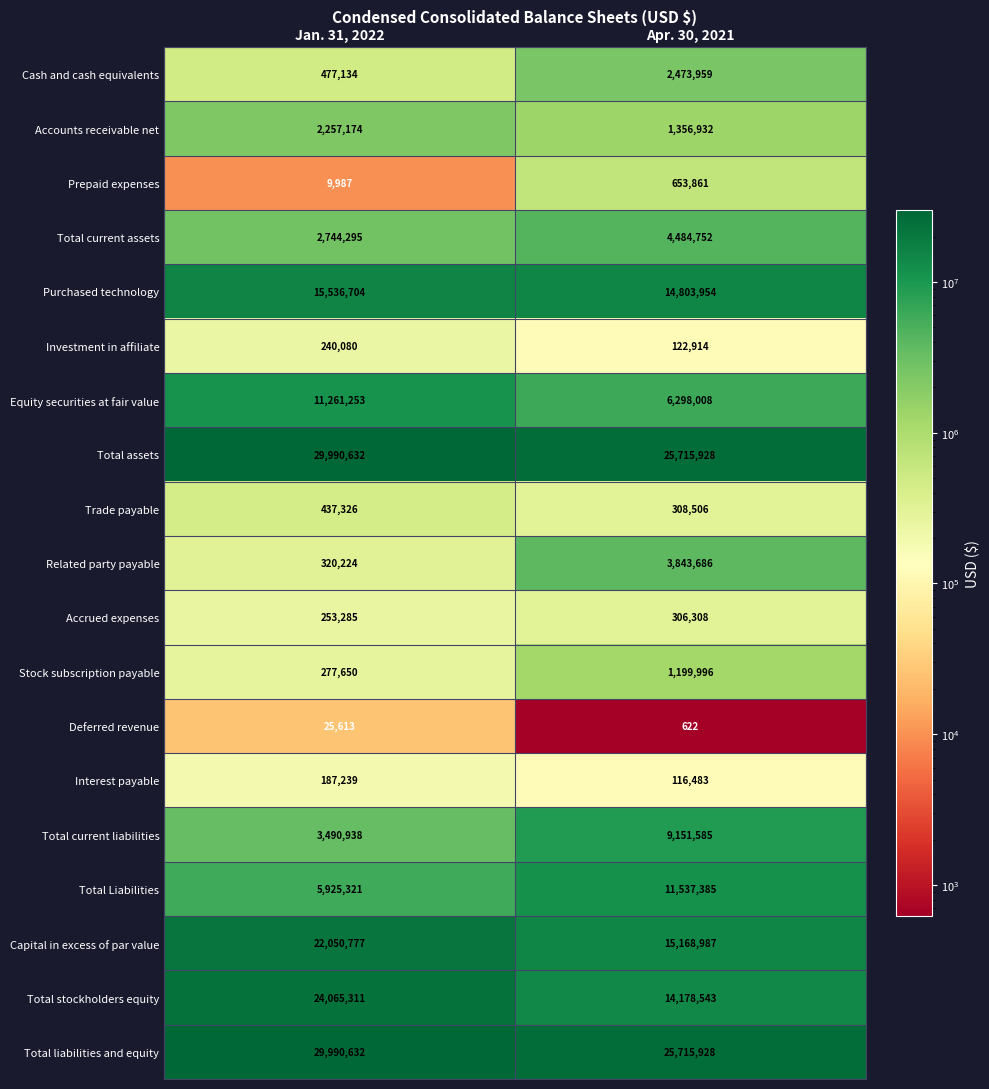

The value of Purchased technology at Jan. 31, 2022 is 22990067. True or false?

False